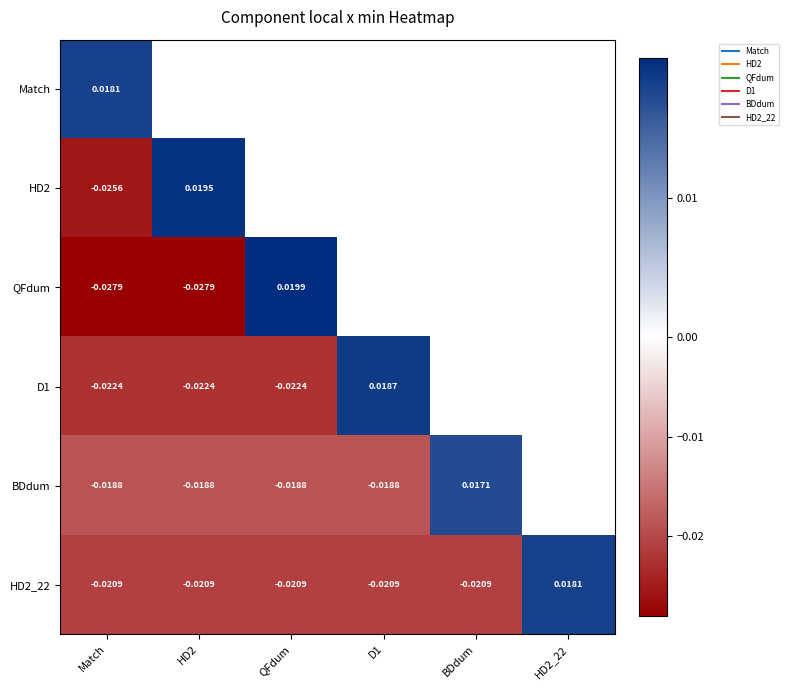

Which series has the largest range (max minus min)?

QFdum